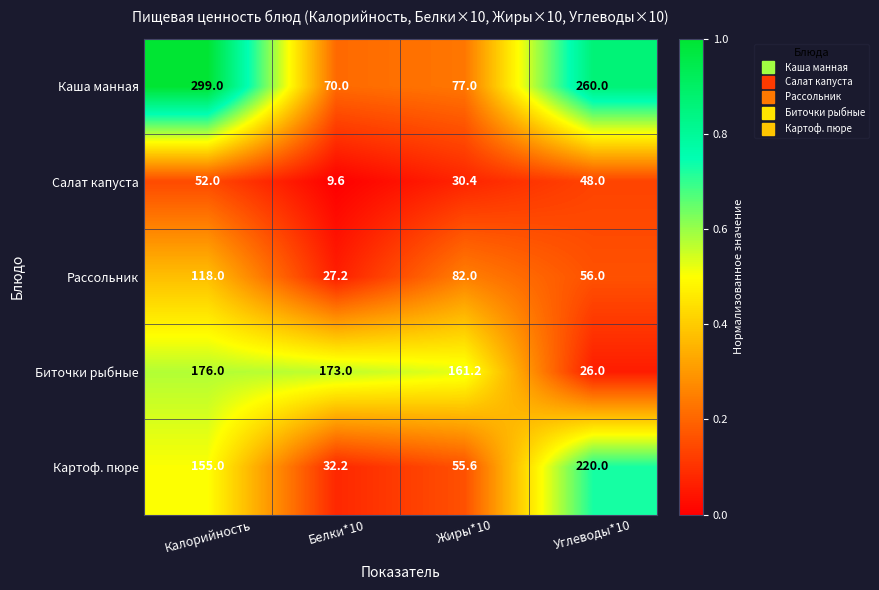

Reading left to right, extract all data points from this chart.

Каша манная: 299.0	70.0	77.0	260.0
Салат капуста: 52.0	9.6	30.4	48.0
Рассольник: 118.0	27.2	82.0	56.0
Биточки рыбные: 176.0	173.0	161.2	26.0
Картоф. пюре: 155.0	32.2	55.6	220.0